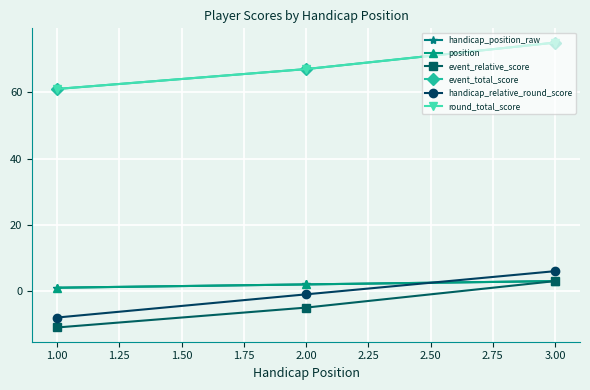

What is the maximum value shown in the chart?

75